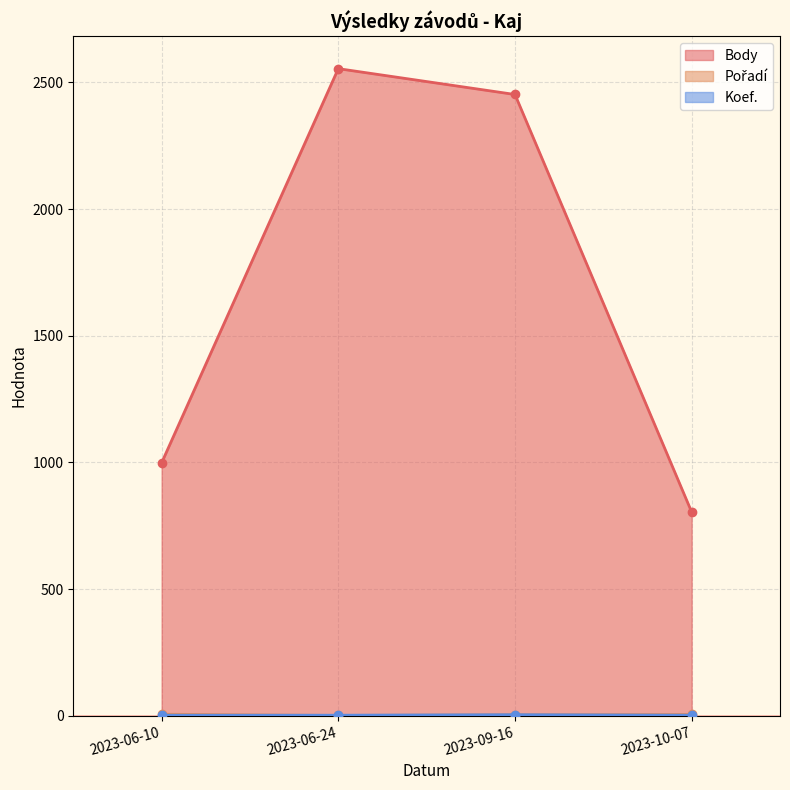

How many interior local valleys does the Pořadí series have?

1